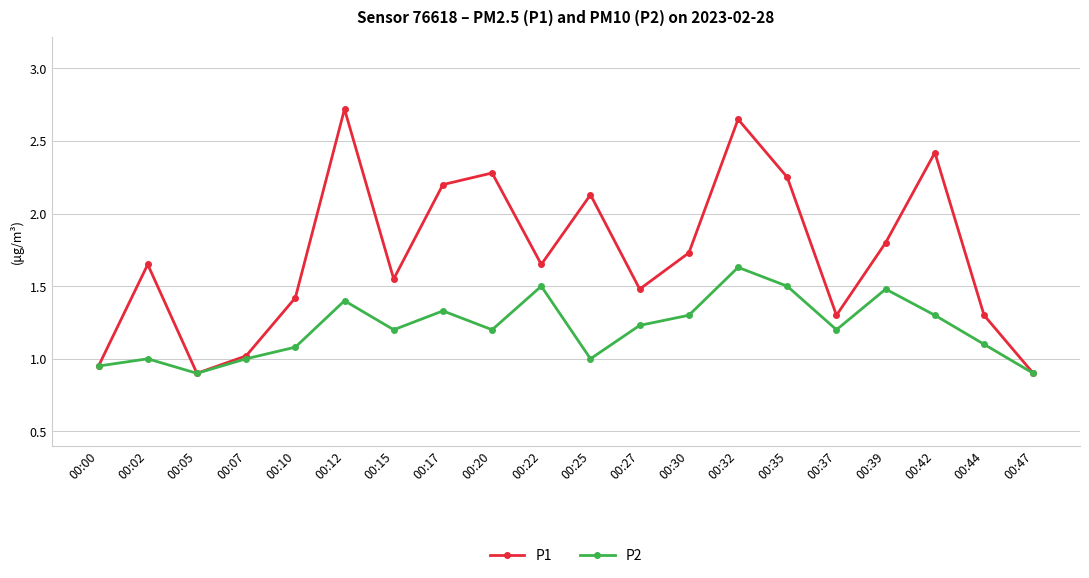

What is the value of the P2 point at the 15th from the left?

1.5